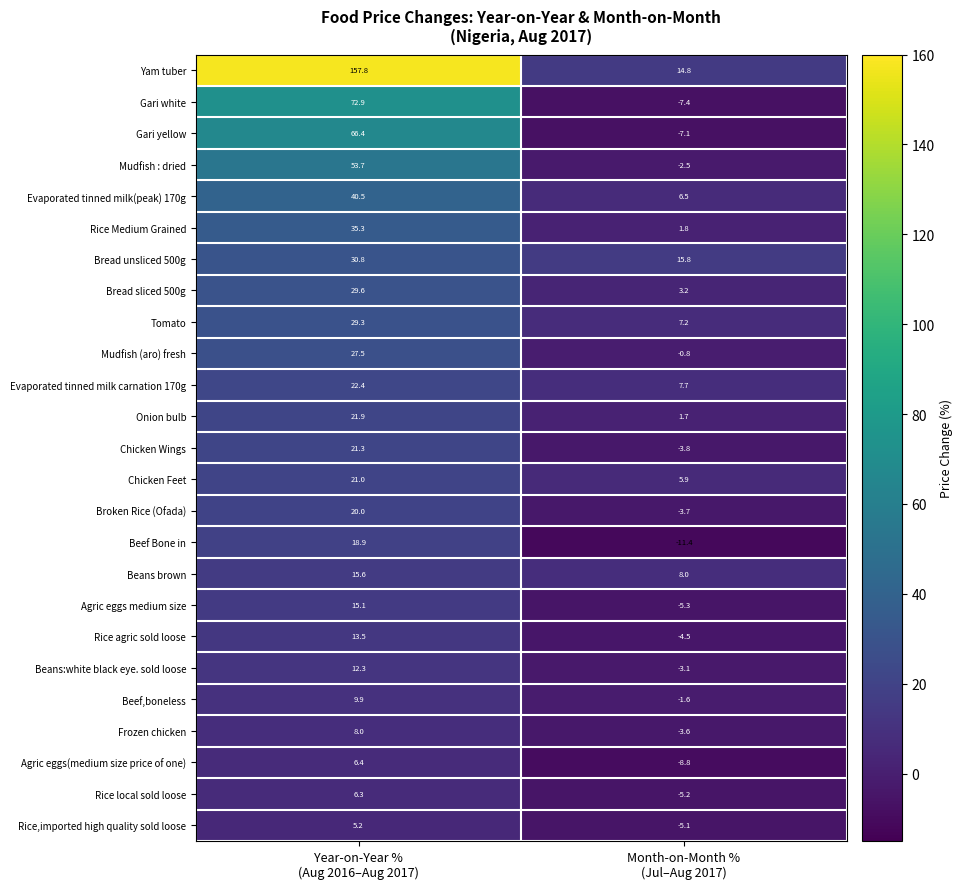

Which series changed the most between Year-on-Year %
(Aug 2016–Aug 2017) and Month-on-Month %
(Jul–Aug 2017)?

Yam tuber